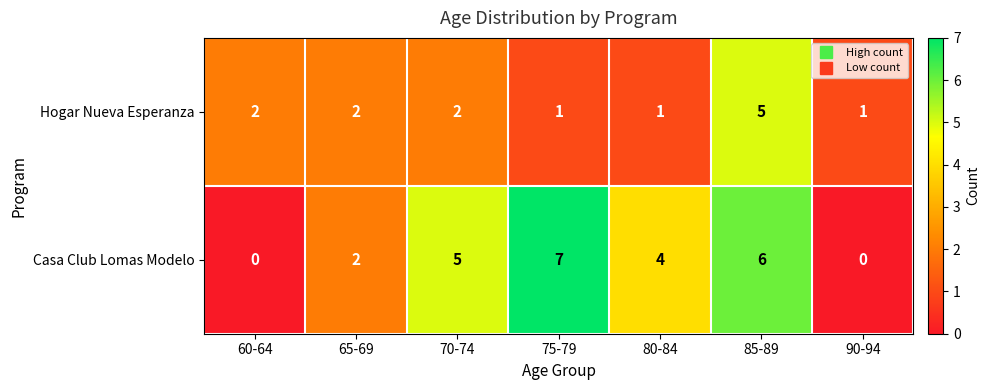

Is it true that Casa Club Lomas Modelo equals 2 at 65-69?

True